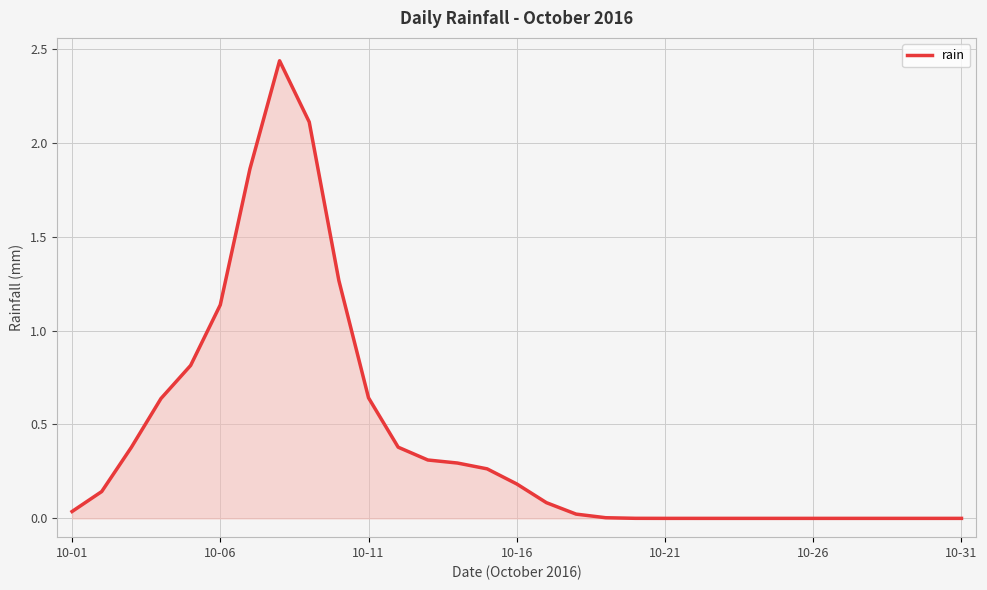

Does the chart have visible grid lines?

Yes